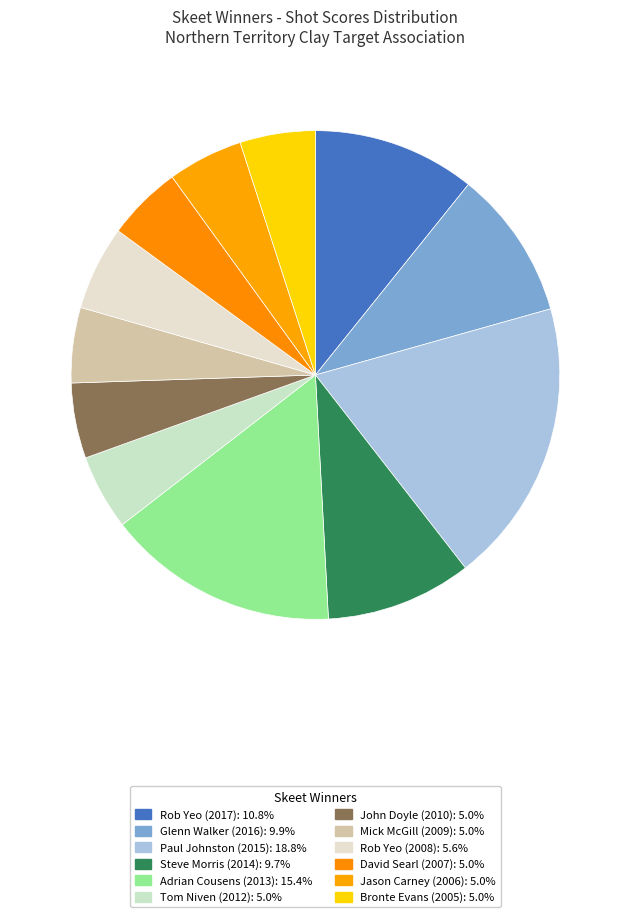

How many segments does this pie chart have?

12